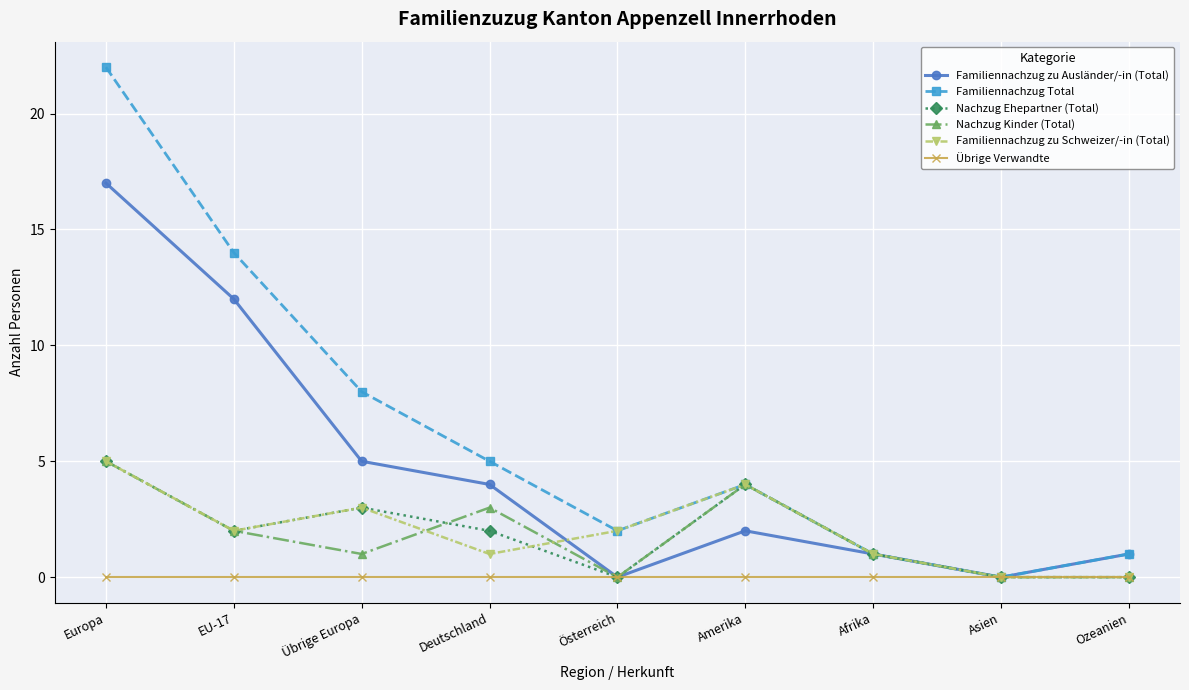

Reading right to left, extract all data points from this chart.

Familiennachzug zu Ausländer/-in (Total): Ozeanien=1	Asien=0	Afrika=1	Amerika=2	Österreich=0	Deutschland=4	Übrige Europa=5	EU-17=12	Europa=17
Familiennachzug Total: Ozeanien=1	Asien=0	Afrika=1	Amerika=4	Österreich=2	Deutschland=5	Übrige Europa=8	EU-17=14	Europa=22
Nachzug Ehepartner (Total): Ozeanien=0	Asien=0	Afrika=1	Amerika=4	Österreich=0	Deutschland=2	Übrige Europa=3	EU-17=2	Europa=5
Nachzug Kinder (Total): Ozeanien=0	Asien=0	Afrika=1	Amerika=4	Österreich=0	Deutschland=3	Übrige Europa=1	EU-17=2	Europa=5
Familiennachzug zu Schweizer/-in (Total): Ozeanien=0	Asien=0	Afrika=1	Amerika=4	Österreich=2	Deutschland=1	Übrige Europa=3	EU-17=2	Europa=5
Übrige Verwandte: Ozeanien=0	Asien=0	Afrika=0	Amerika=0	Österreich=0	Deutschland=0	Übrige Europa=0	EU-17=0	Europa=0